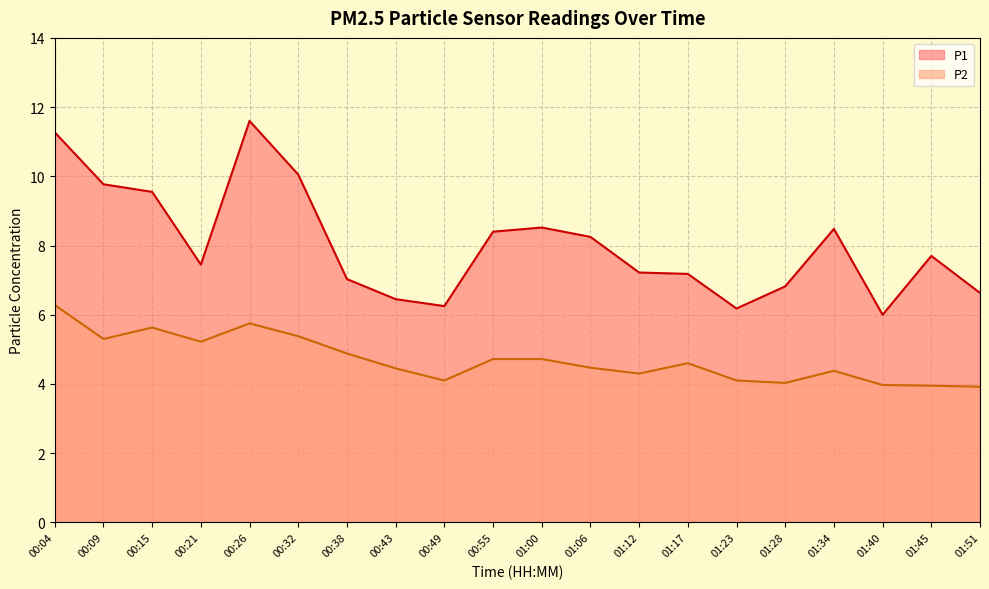

True or false: P1 has a value of 15.8 at 00:26.

False